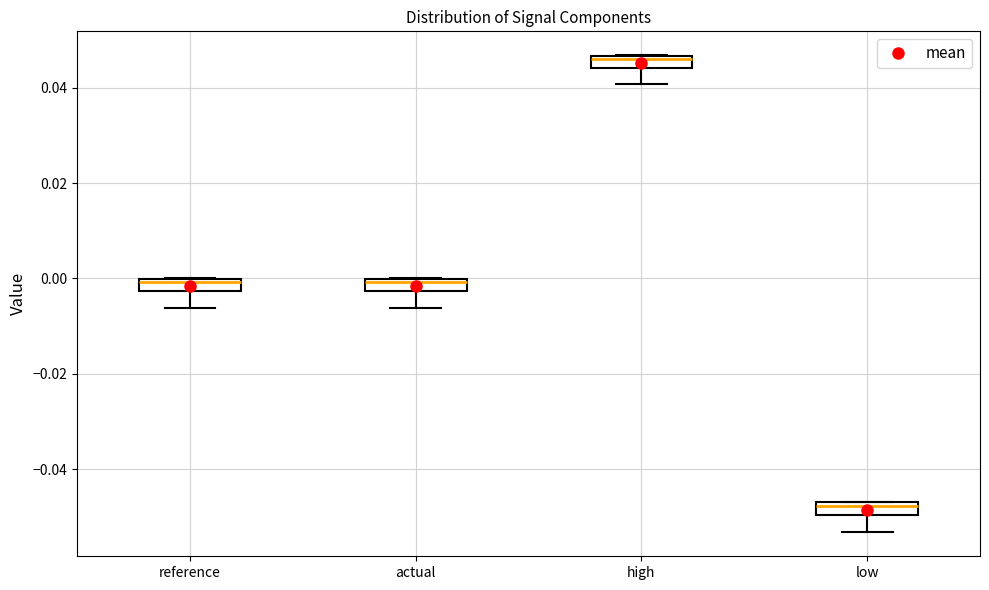

Which box has the highest median line?

high